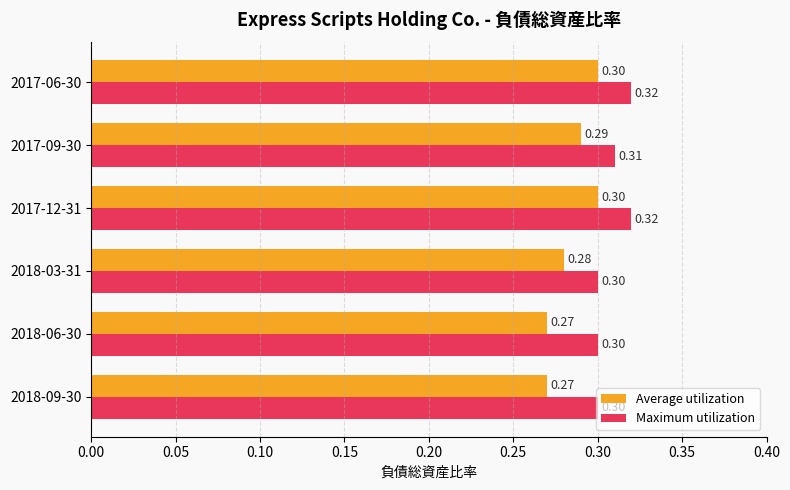

At how many categories does at least one series exceed 0?

6